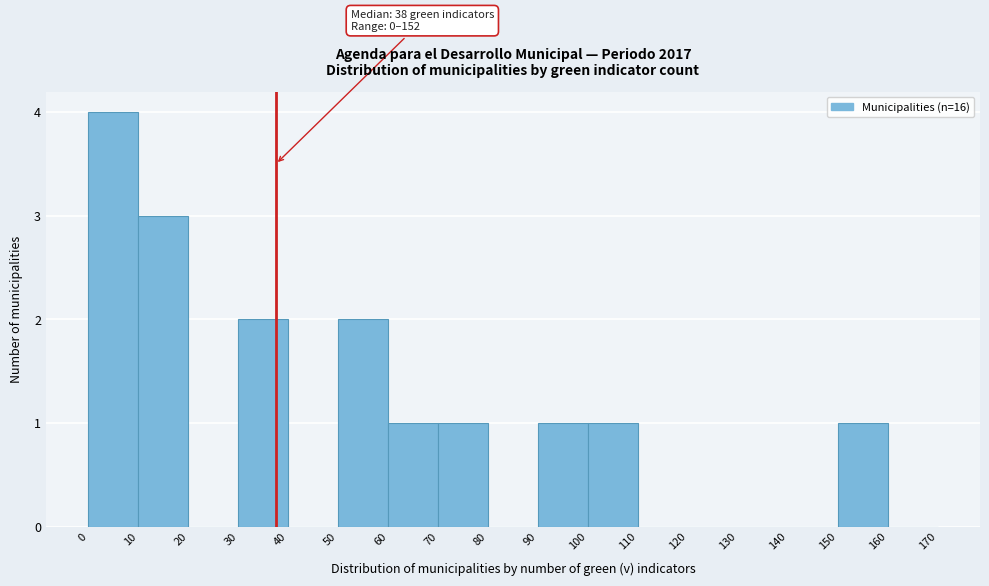

Which range on the x-axis has the tallest bar?

0 to 10